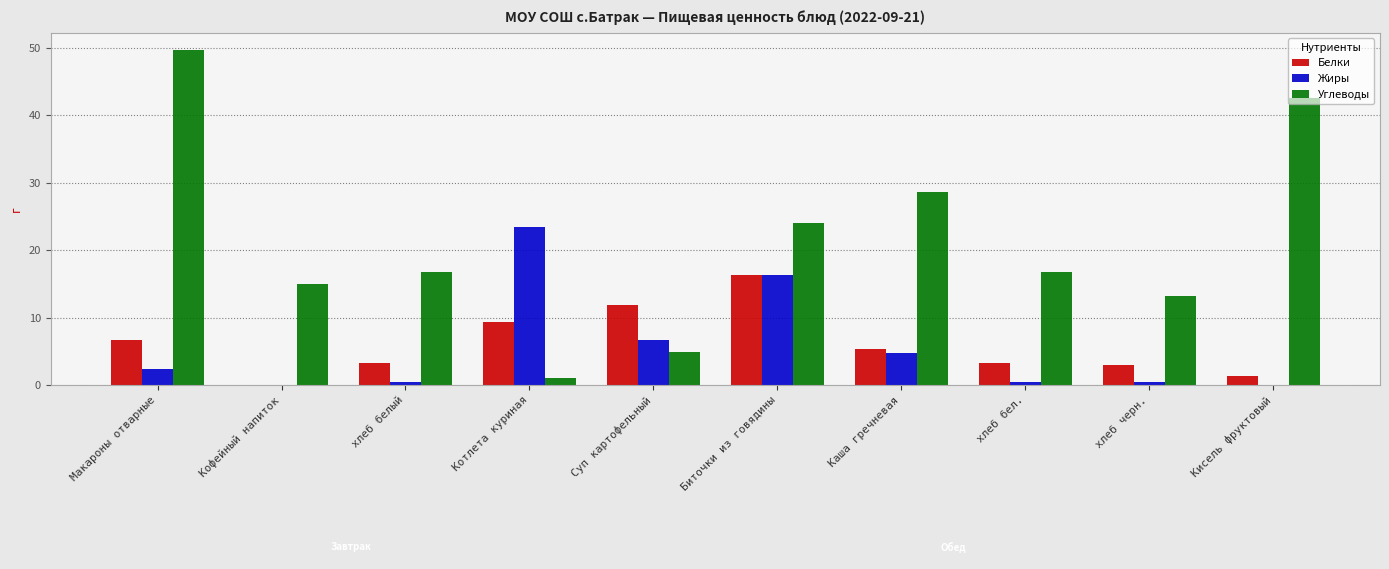

Count the number of data series in this chart.

3